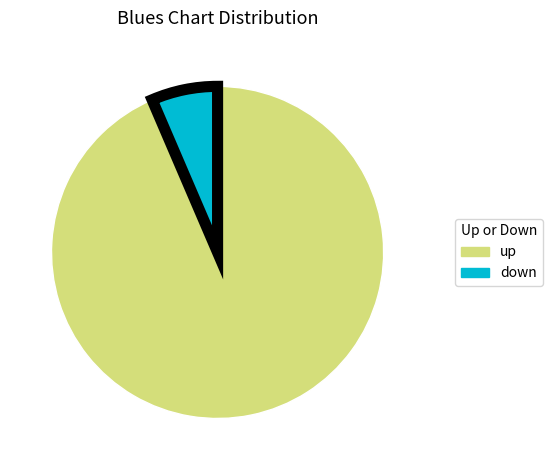

Count the number of slices in the pie.

2